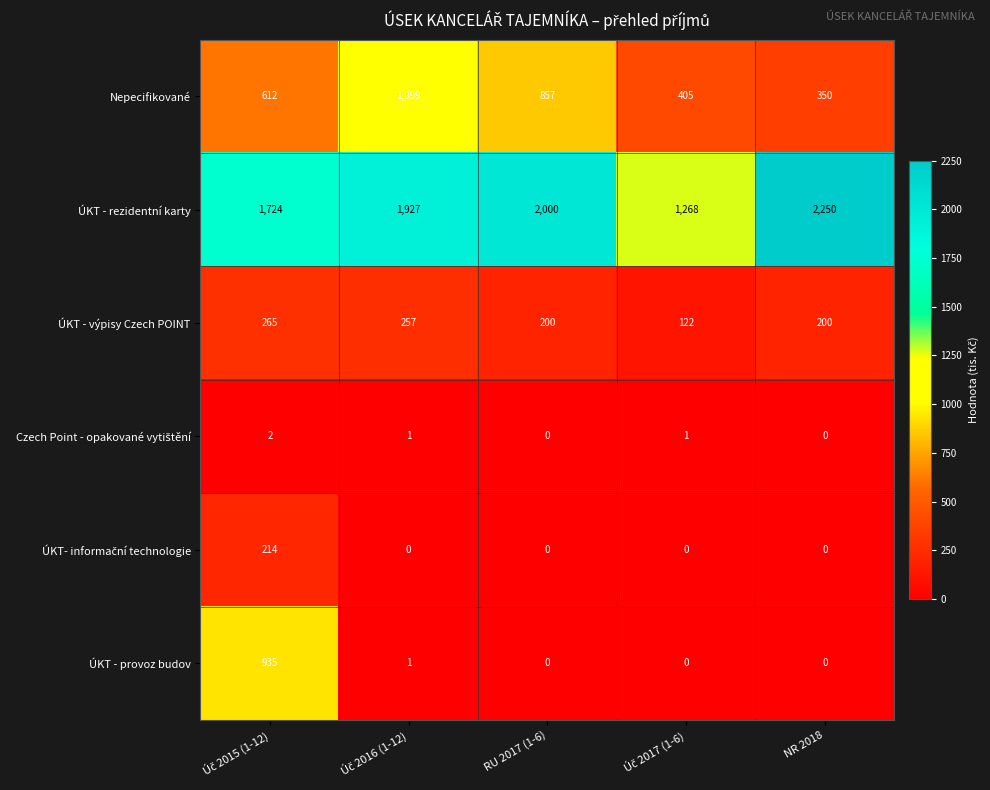

How many categories are shown in the chart?

5